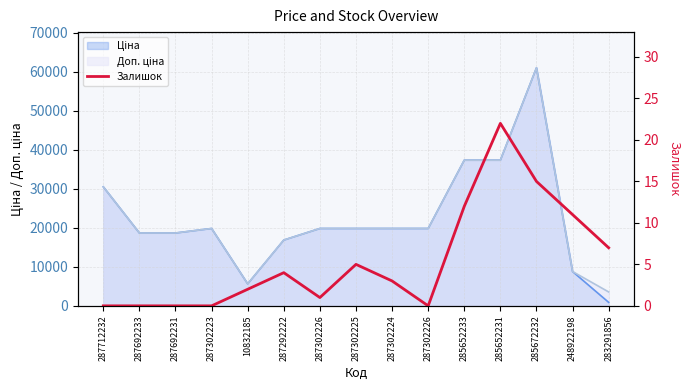

Where does the data first go above 3?

287292222